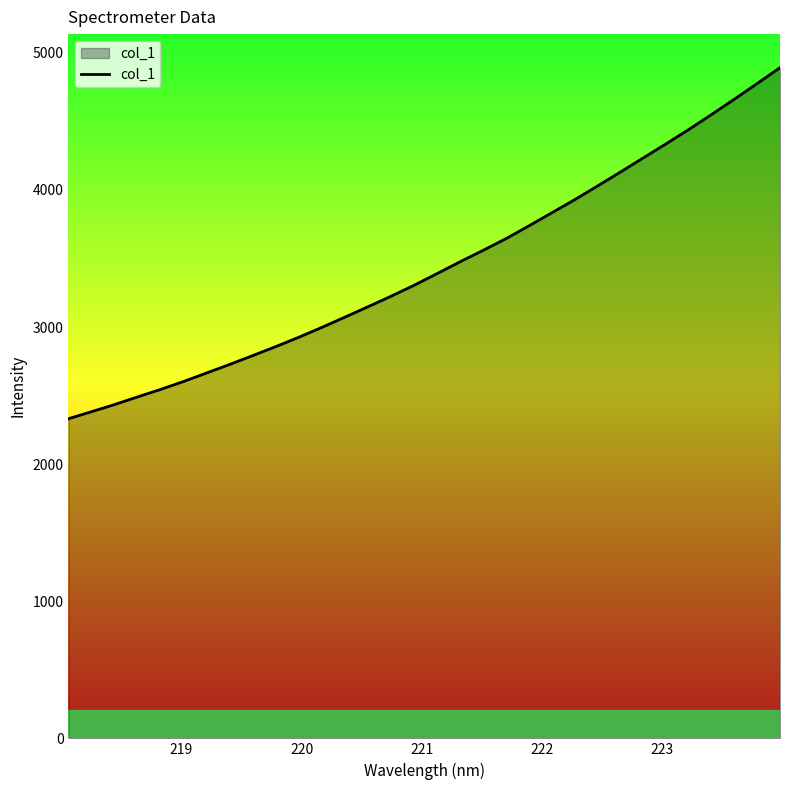

How many series are shown in this chart?

1